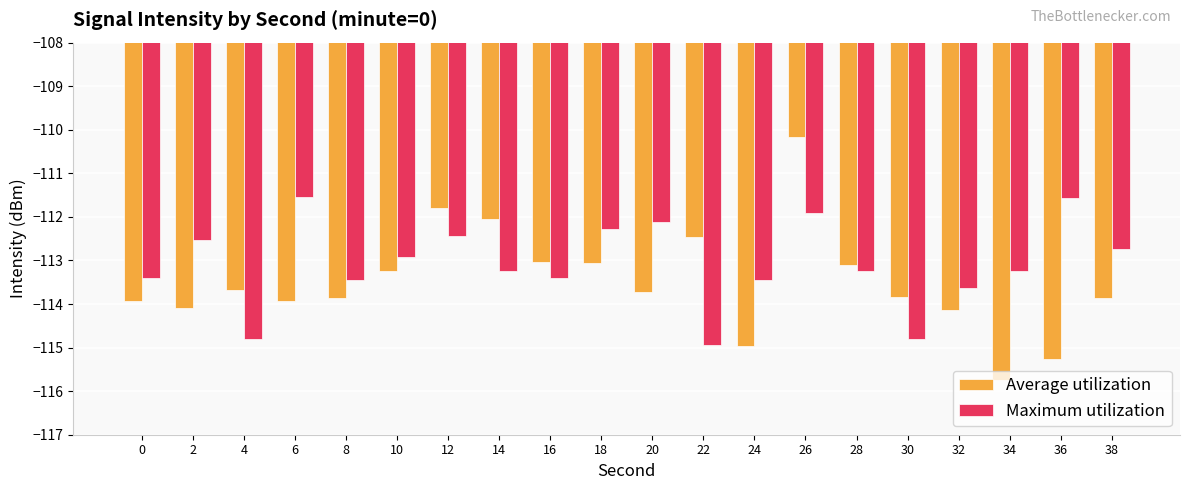

List the series in order of their overall mean, highest first.

Maximum utilization, Average utilization